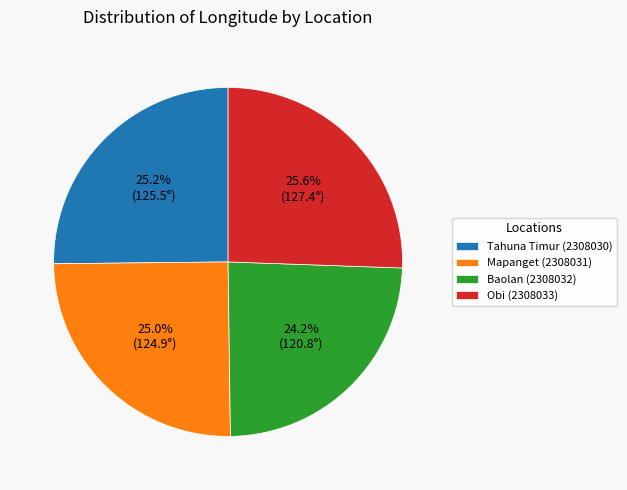

What is the total percentage of Tahuna Timur (2308030) and Baolan (2308032)?

49.4%